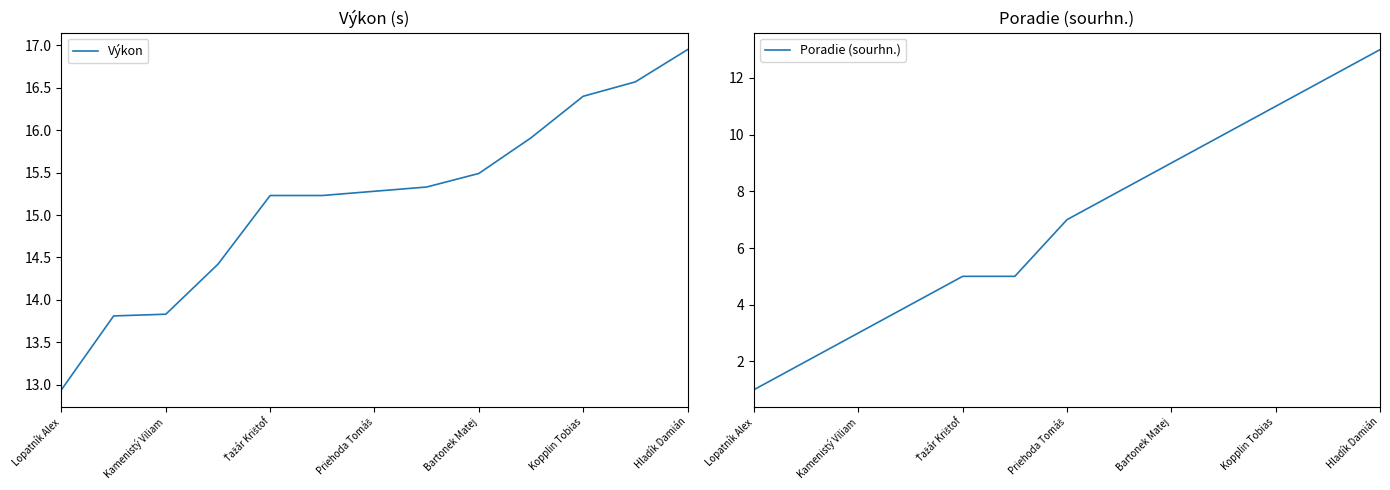

What is the approximate value of Poradie (sourhn.) at Bartonek Matej?

9